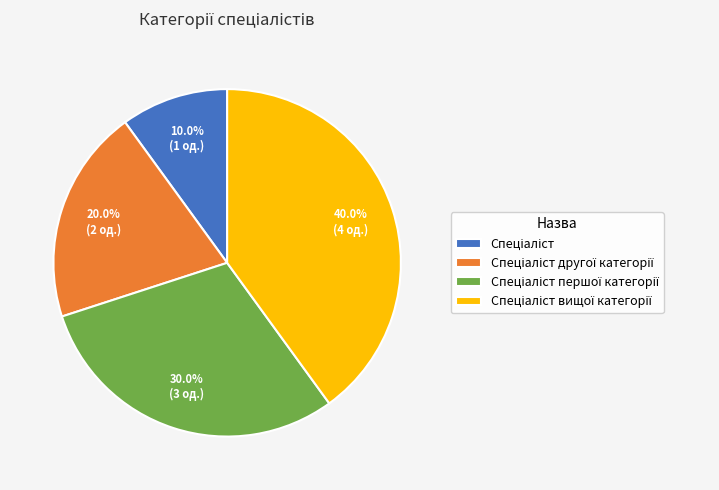

How many slices are in this pie chart?

4